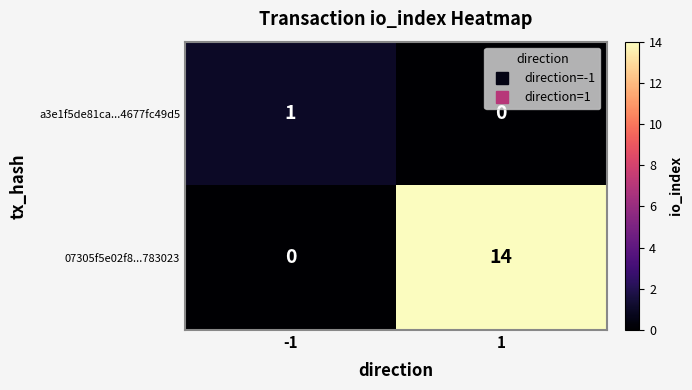

Which series has the largest range (max minus min)?

07305f5e02f8...783023